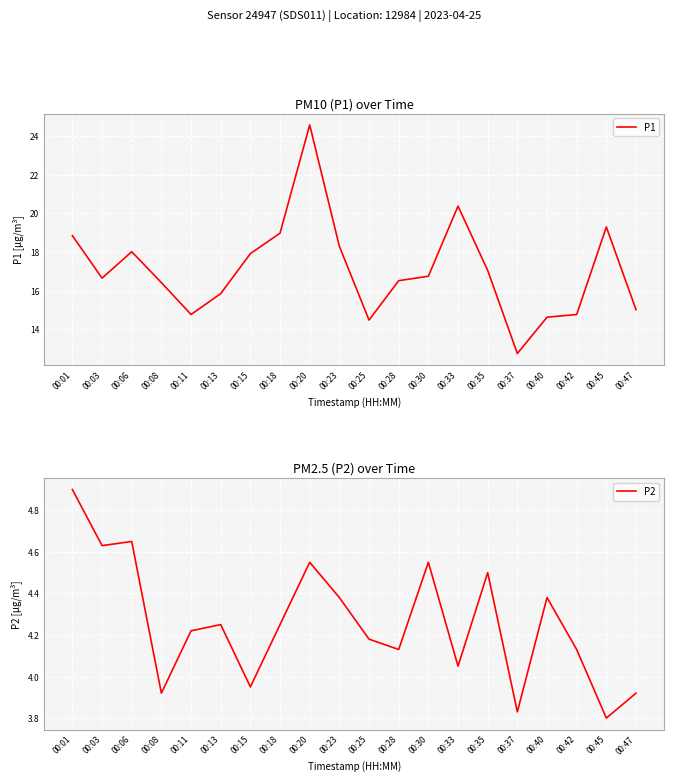

Where does the P1 series first go above 16?

00:01